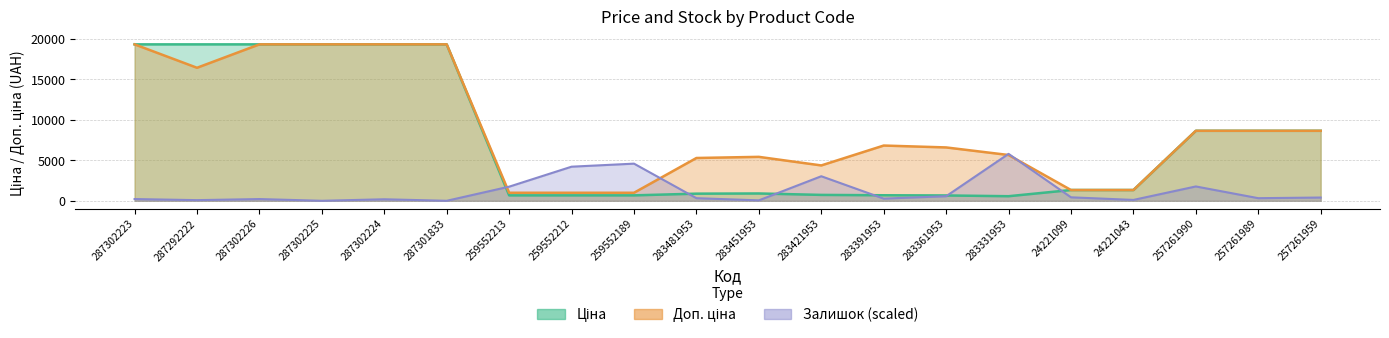

What is the label of the 11th point from the right?

283481953